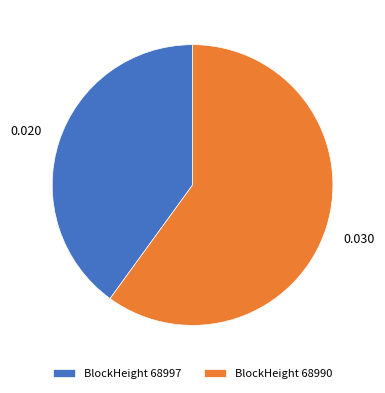

Is the sum of BlockHeight 68990 and BlockHeight 68997 greater than half?

Yes